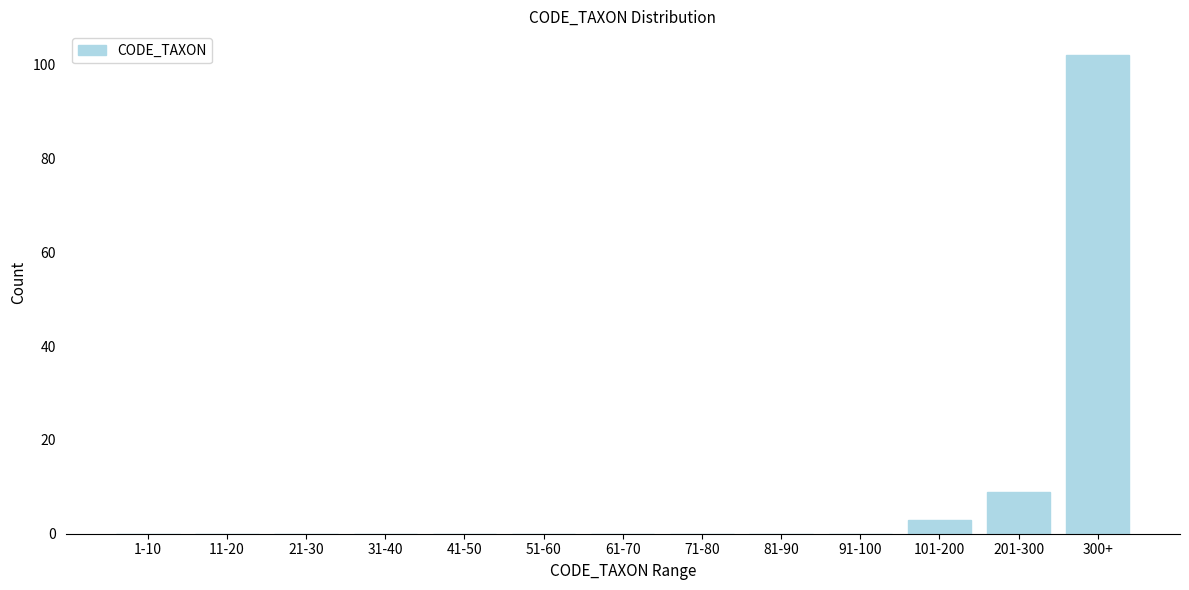

Reading left to right, transcribe all the data shown in this chart.

1-10=0	11-20=0	21-30=0	31-40=0	41-50=0	51-60=0	61-70=0	71-80=0	81-90=0	91-100=0	101-200=3	201-300=9	300+=102